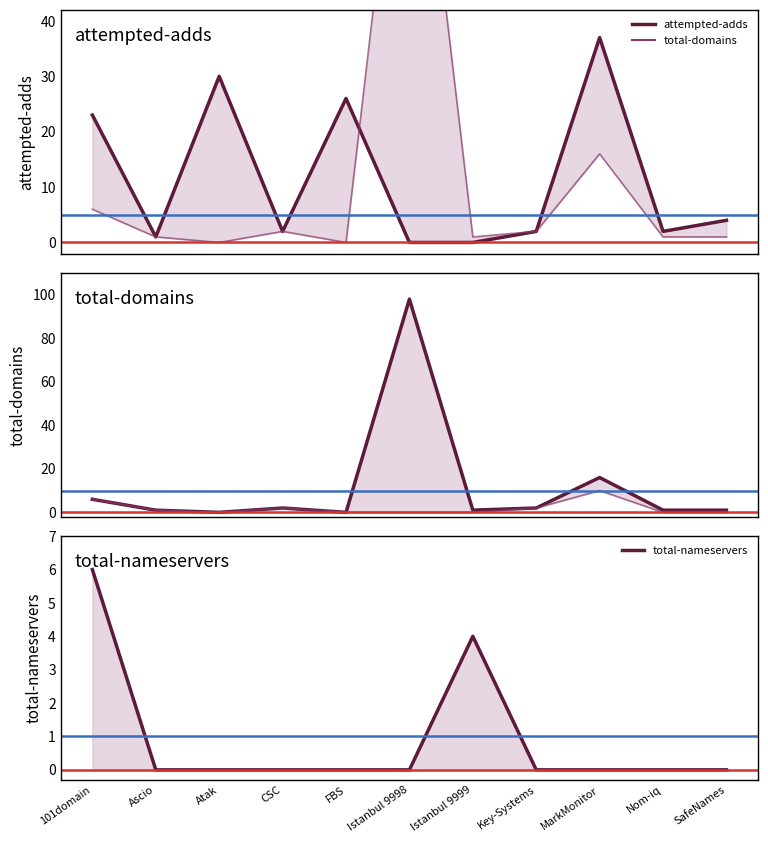

What is the sum of all attempted-adds values?

127